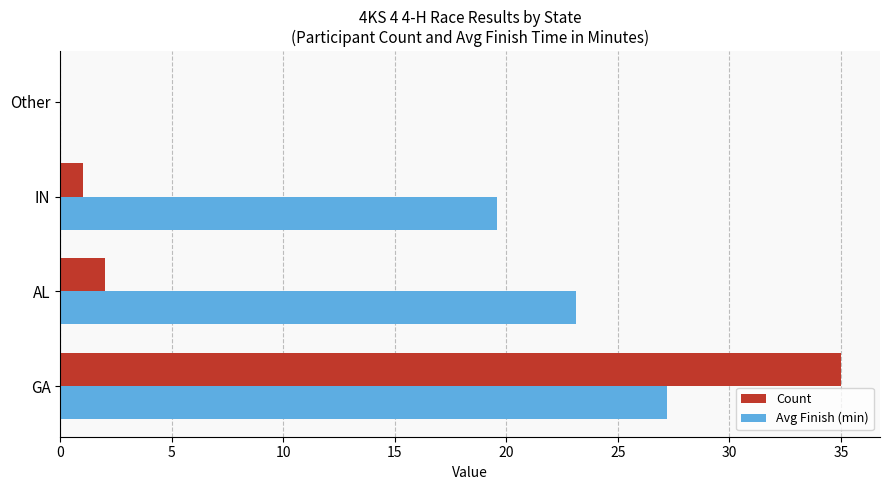

What is the greatest value displayed?

35.0